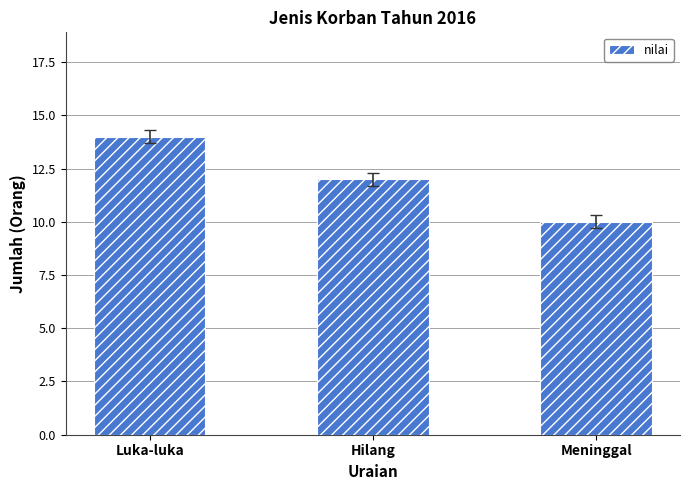

What is the average value?

12